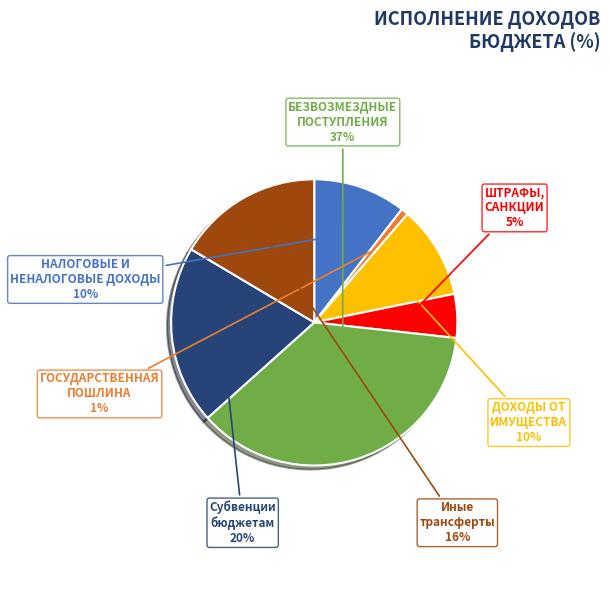

Does any single category account for the majority?

No